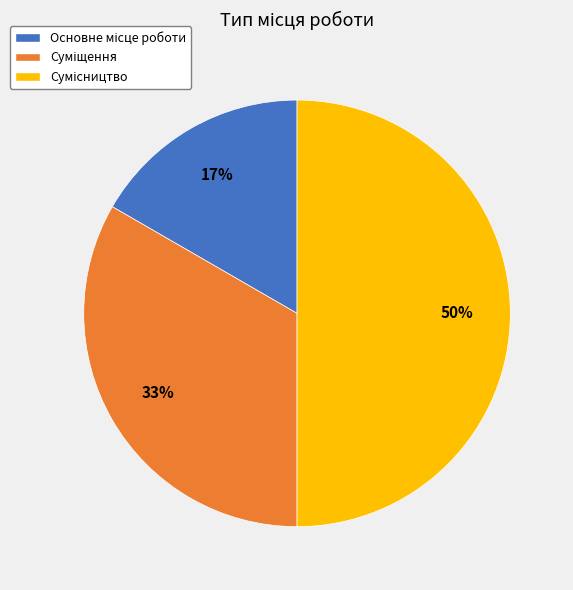

To the nearest percent, what is the difference between the largest and smallest slice percentages?

33%